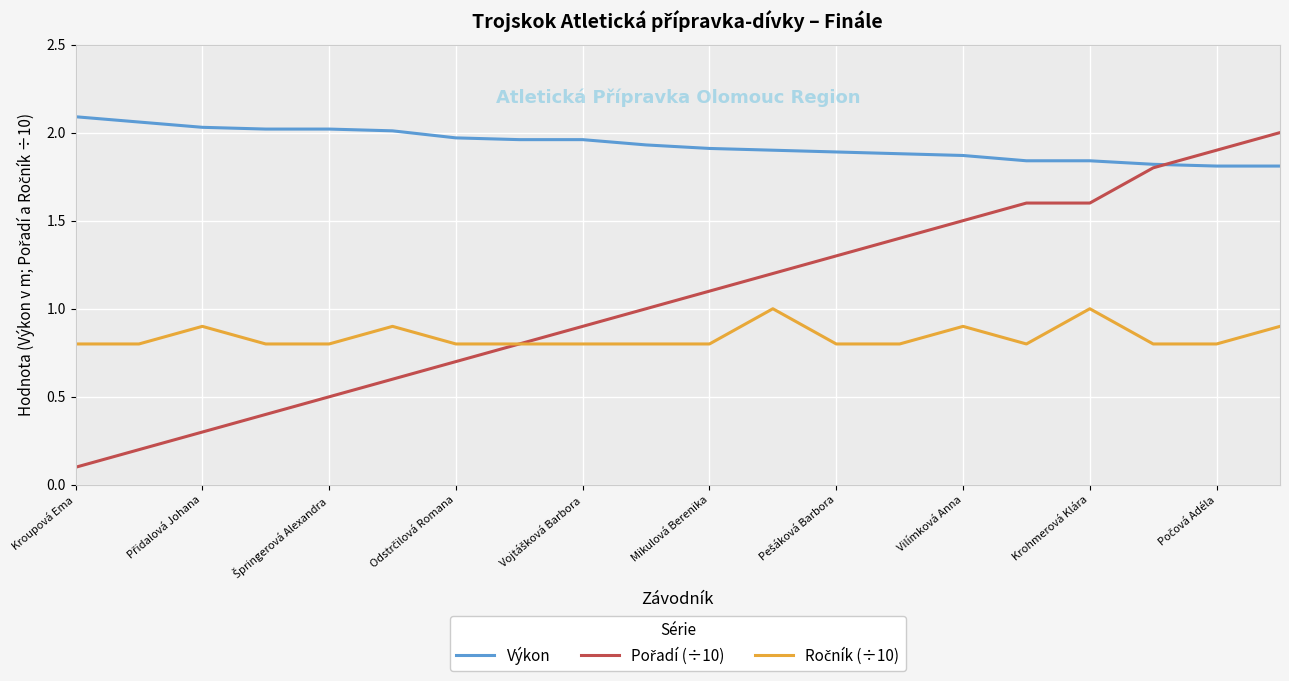

Which series has the largest total across all categories?

Výkon